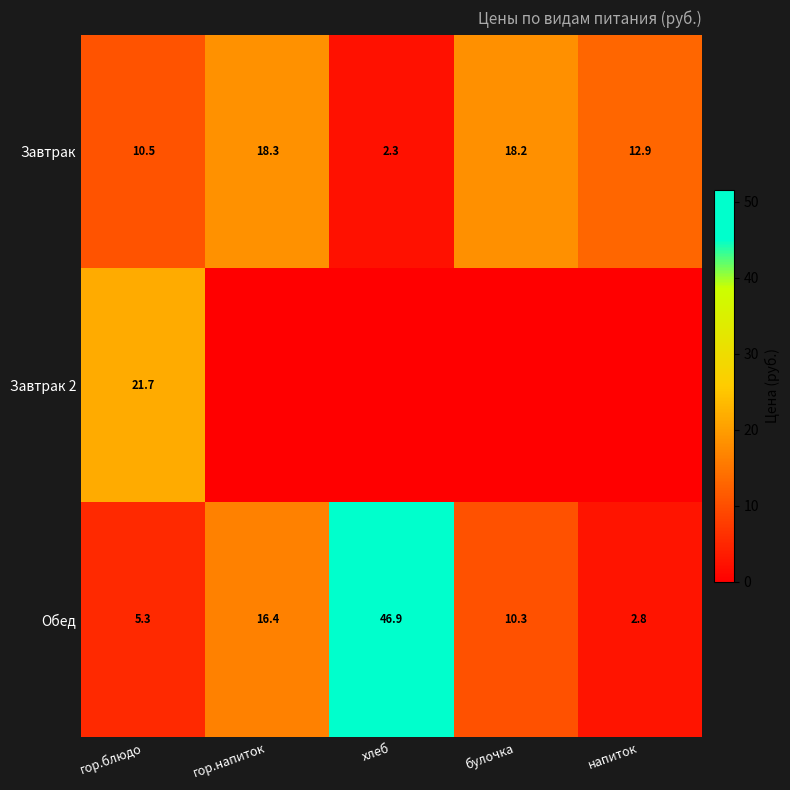

The Завтрак series shows 2.3 at хлеб. True or false?

True